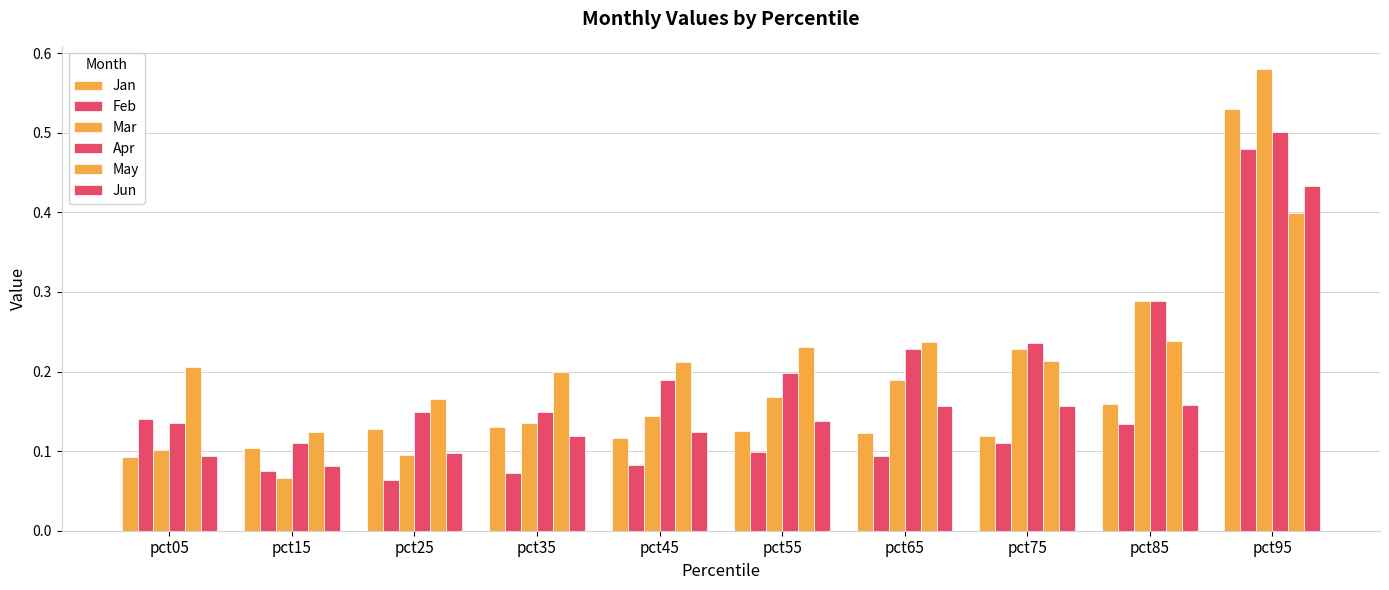

What is the average value of the Jan series?

0.2